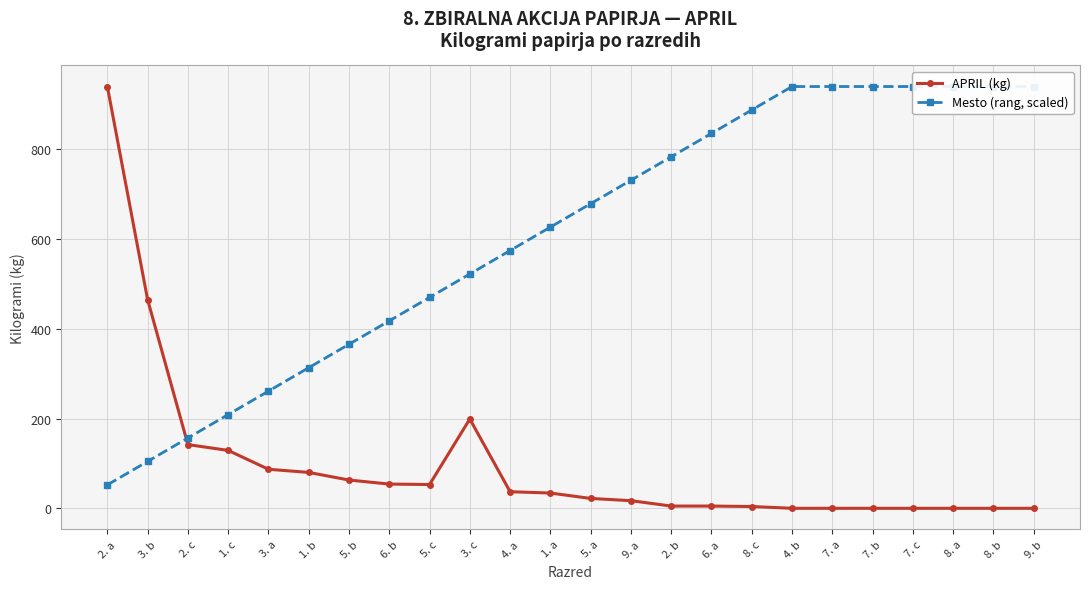

Between which two adjacent categories do APRIL (kg) and Mesto (rang, scaled) first intersect?

3. b and 2. c